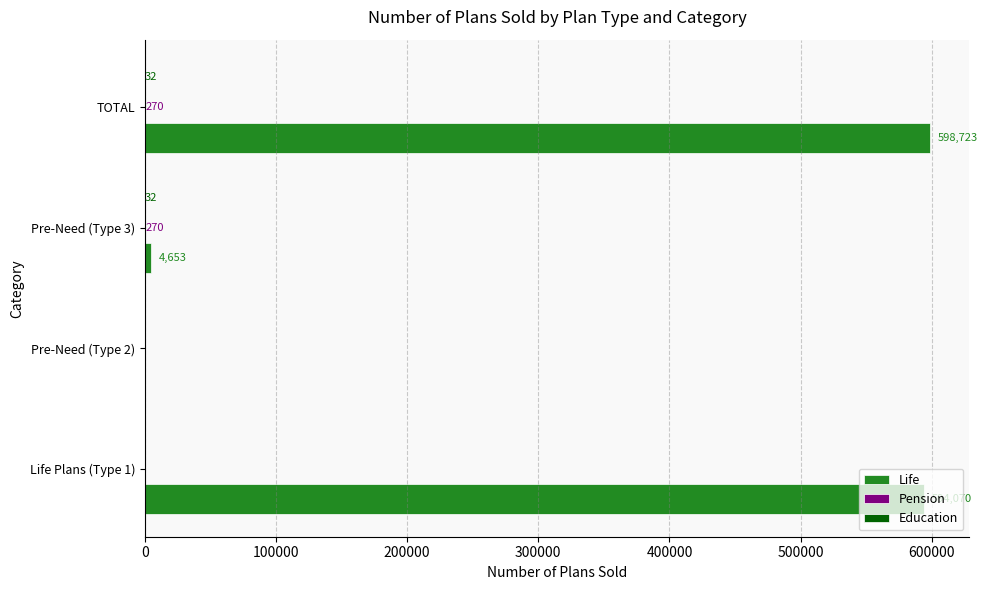

The Life series shows 594070 at Life Plans (Type 1). True or false?

True